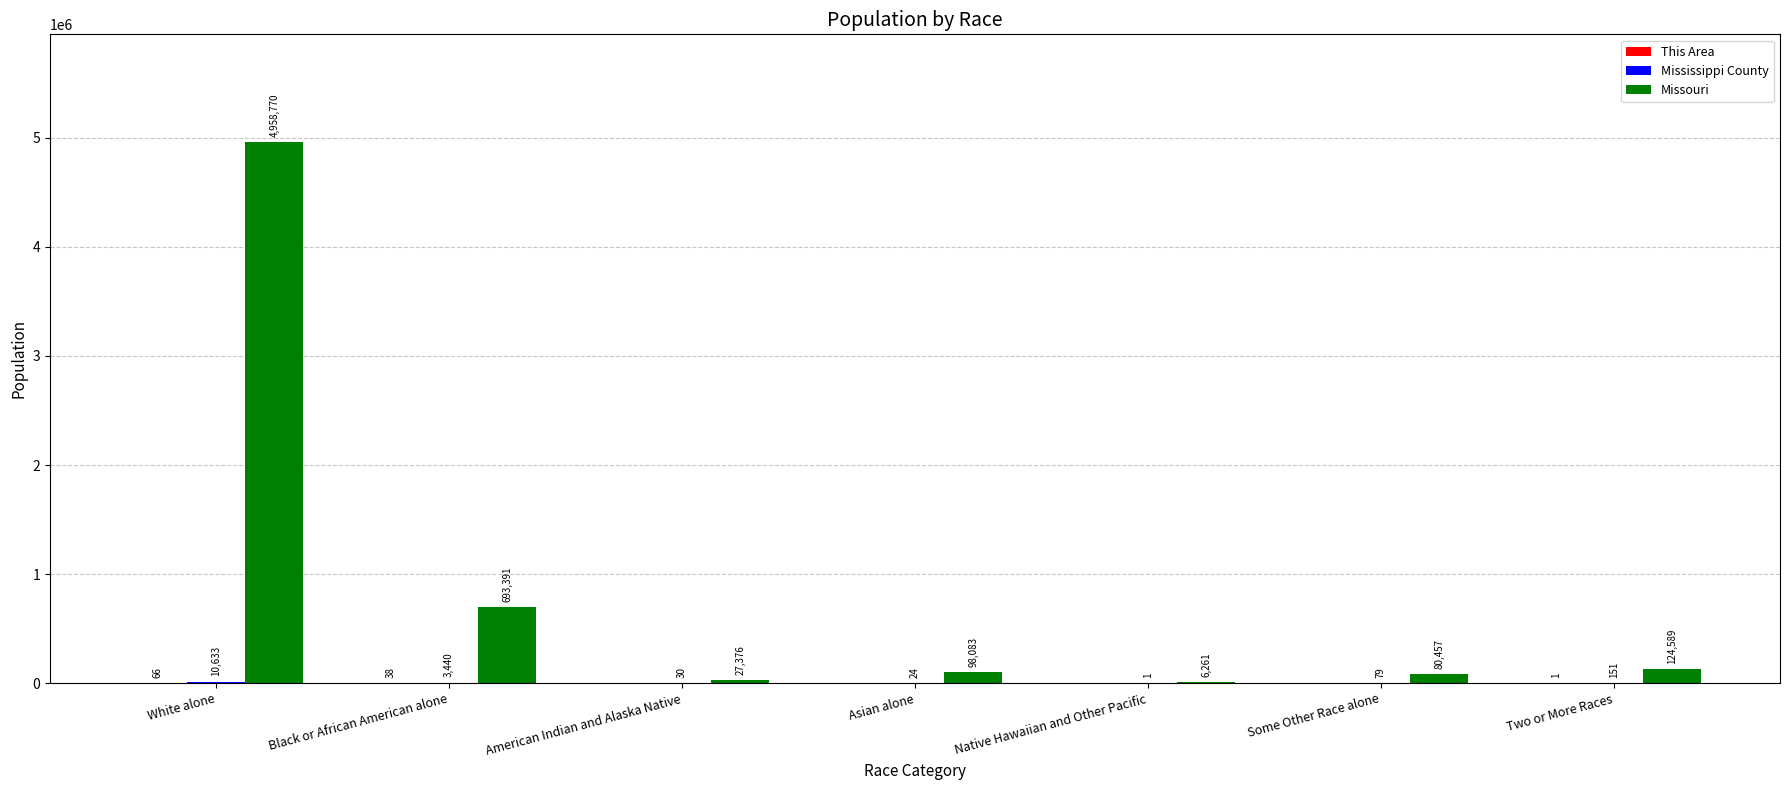

Which category has the highest value in the Missouri series?

White alone